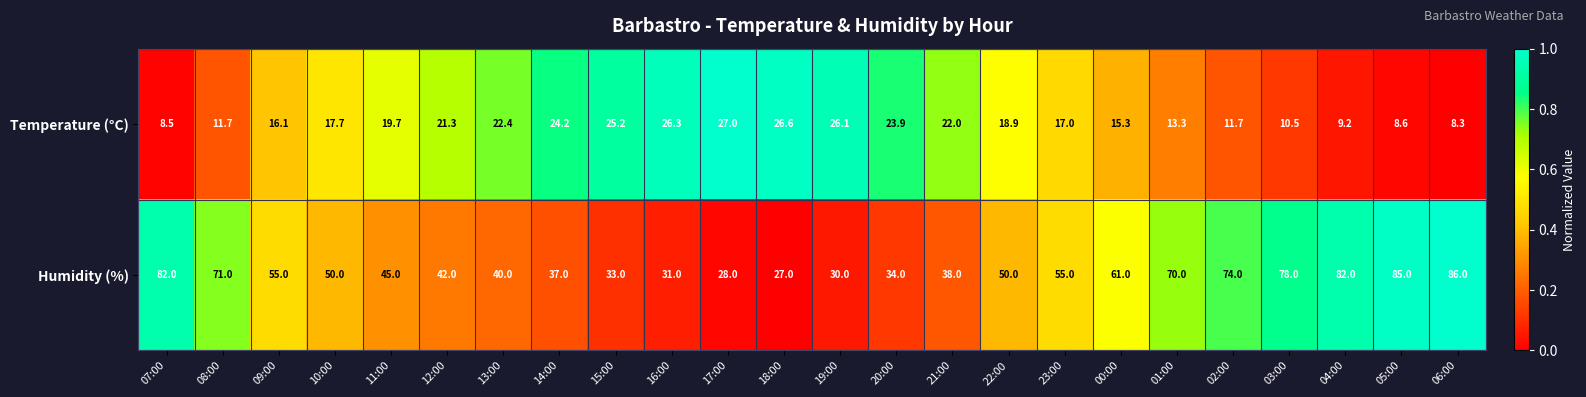

What is the difference between the maximum and minimum values in the Humidity (%) series?

59.0